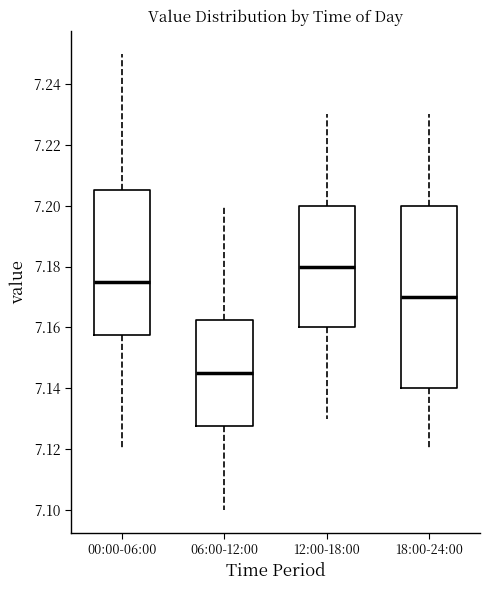

Which box's median line is the highest?

12:00-18:00